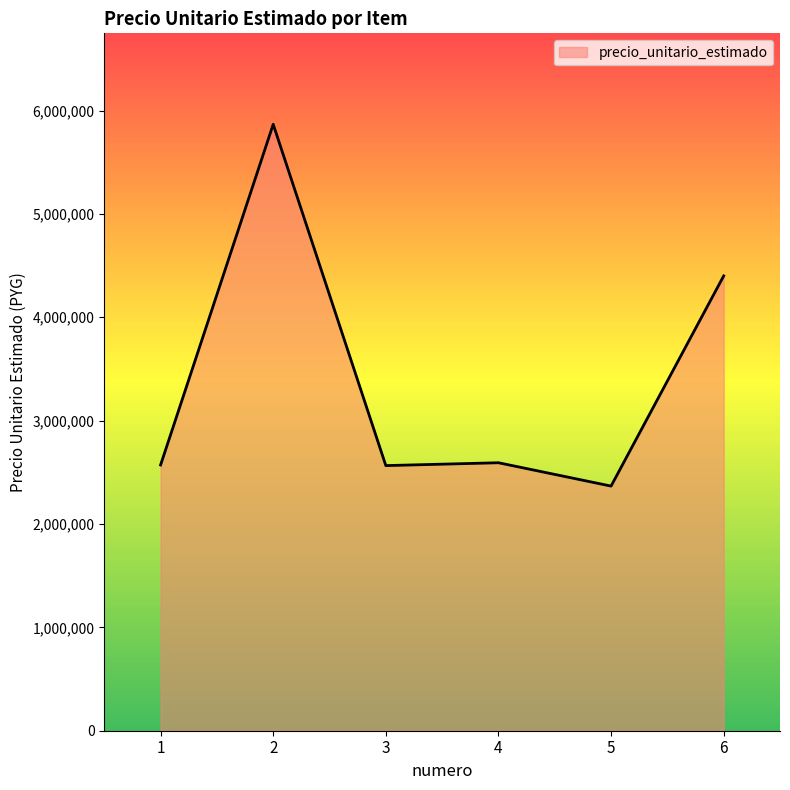

What is the average value?

3393606